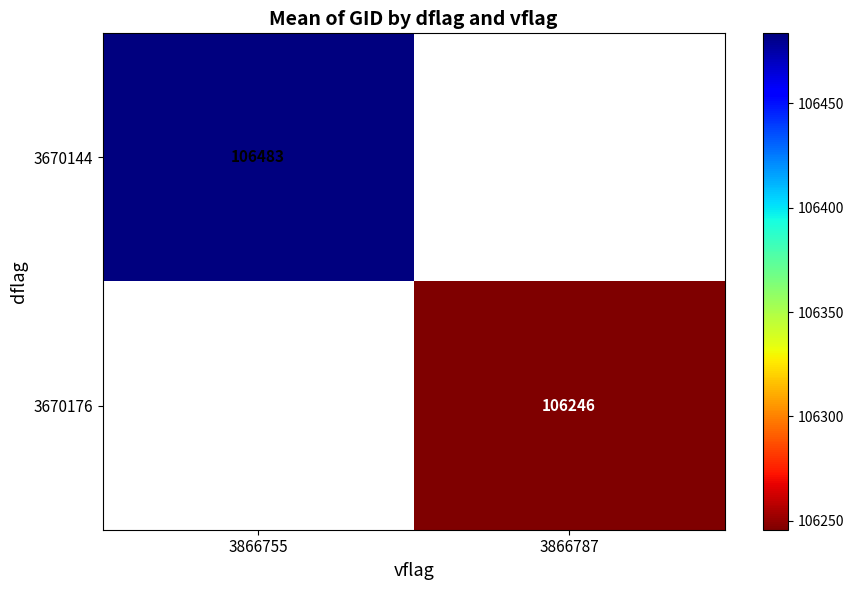

The 3670176 series shows 106245.8 at 3866787. True or false?

True